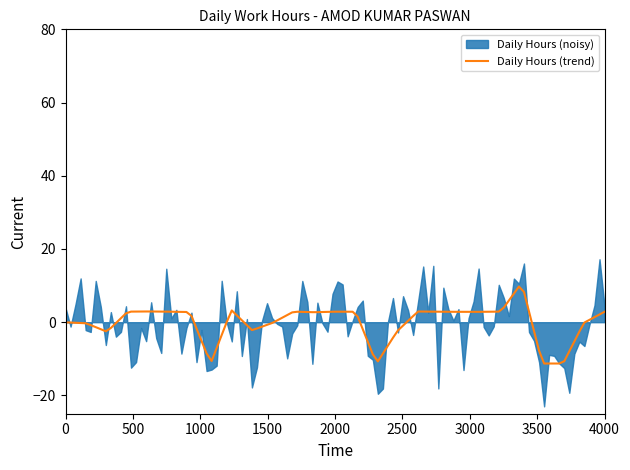

What is the difference between the values at 16 and 30?

3.2